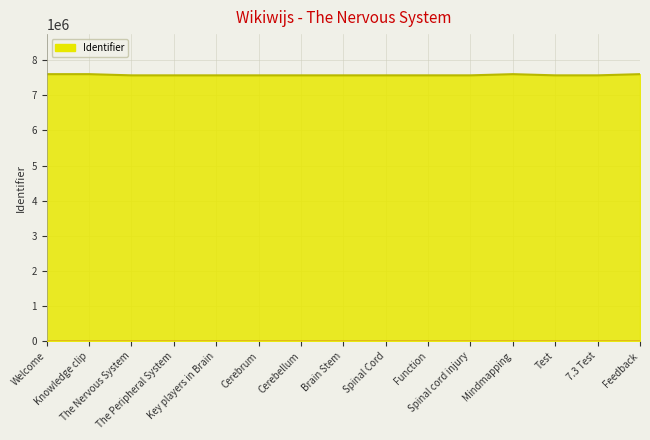

What is the maximum value shown in the chart?

7605170